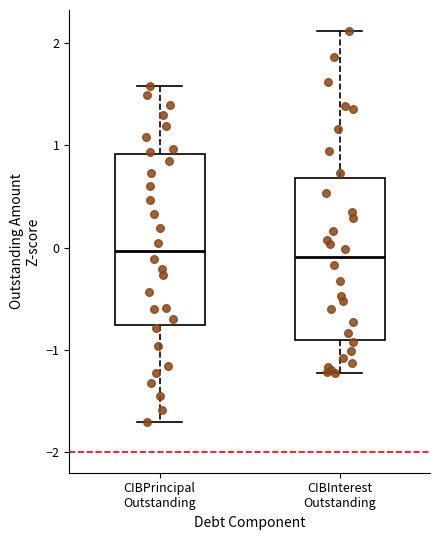

Reading left to right, transcribe this box plot: for each box, give where its median line is, the range the box spans, and where its two whiskers end, as read against the y-axis. The values are not printed on the chart, so give them approximately, as read against the axis.

CIBPrincipal Outstanding: median 0.0, box -0.8 to 0.9, whiskers -1.7 to 1.6
CIBInterest Outstanding: median -0.1, box -0.9 to 0.7, whiskers -1.2 to 2.1